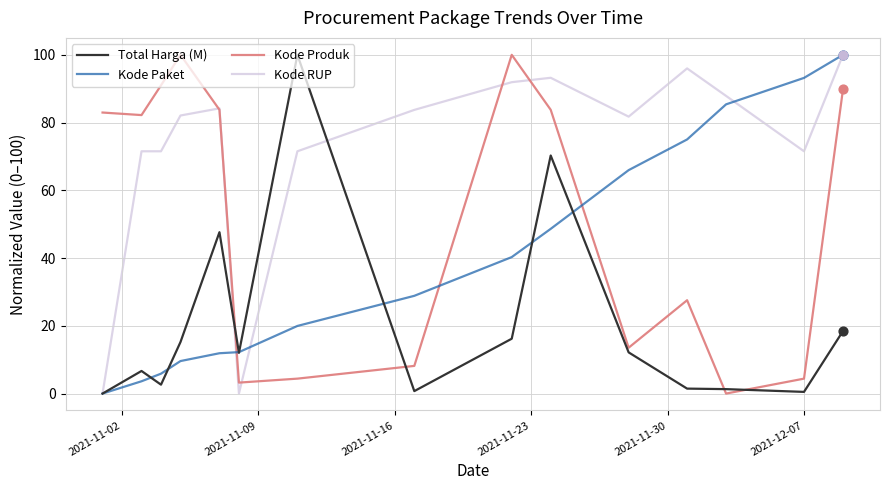

Rank the series by their average value, from highest to lowest.

Kode RUP, Kode Produk, Kode Paket, Total Harga (M)